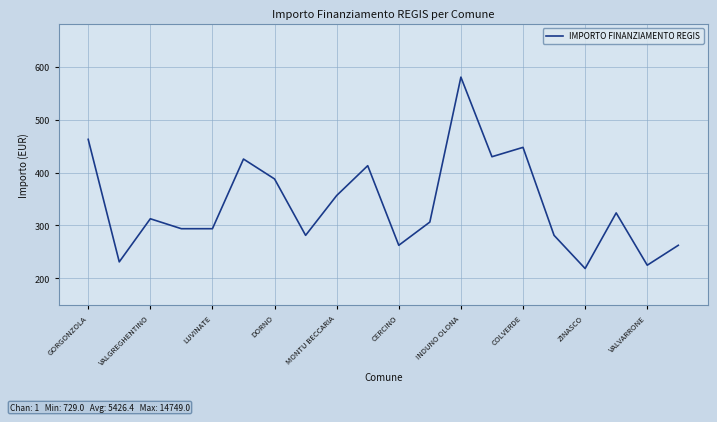

Reading left to right, what are all the values shown in this chart?

462.6	231.3	312.7	293.9	293.9	425.4	387.8	281.4	356.5	412.9	262.6	306.4	580.0	429.8	447.4	281.4	218.8	323.7	225.0	262.6